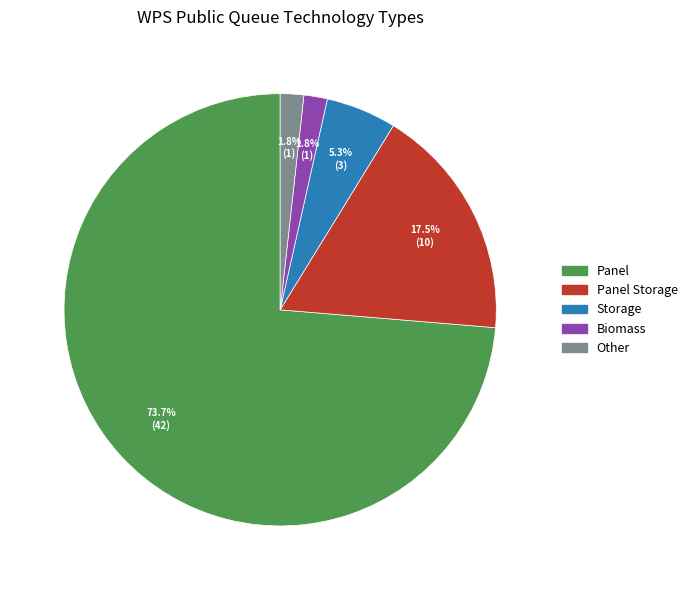

Does any single category account for the majority?

Yes